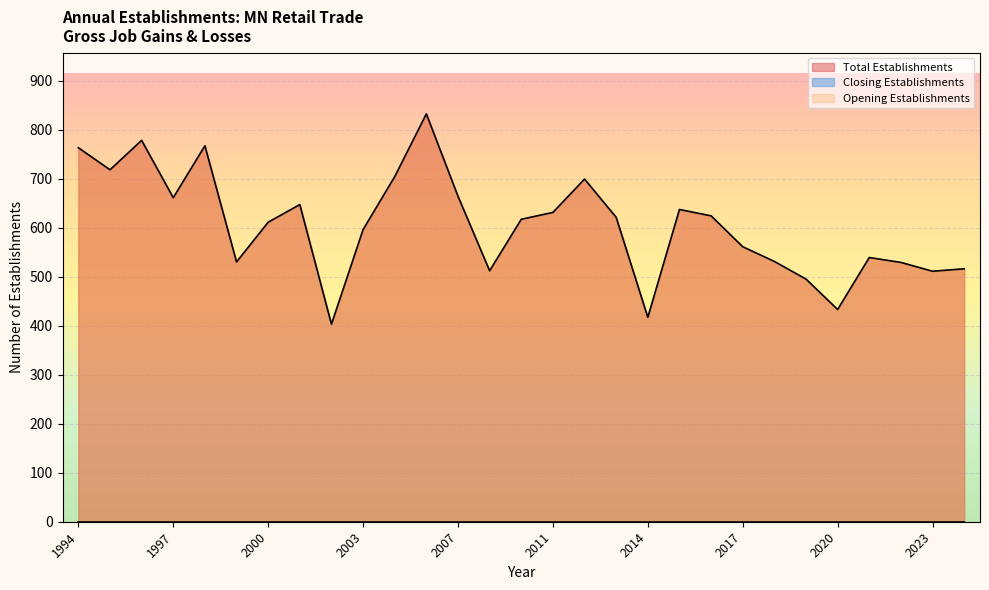

True or false: Opening Establishments and Total Establishments intersect in this chart.

False